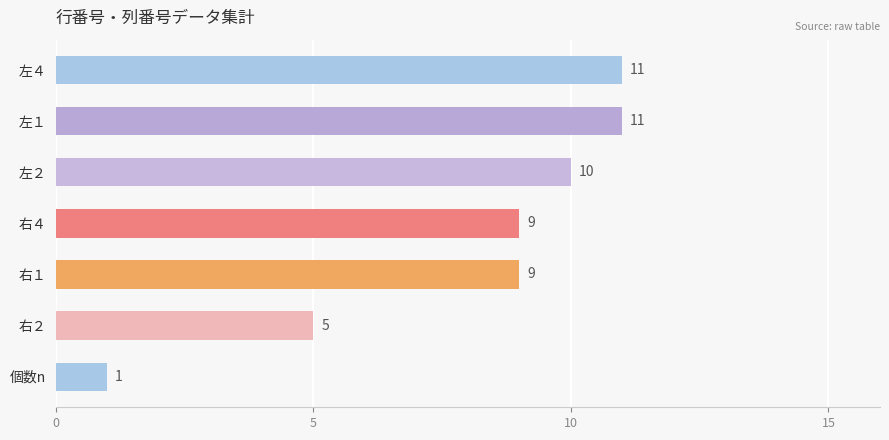

What is the difference between the maximum and minimum values?

10